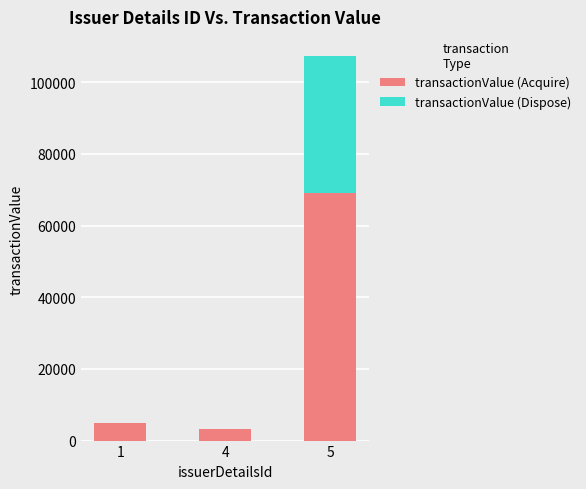

At which category is the sum across all series the highest?

5